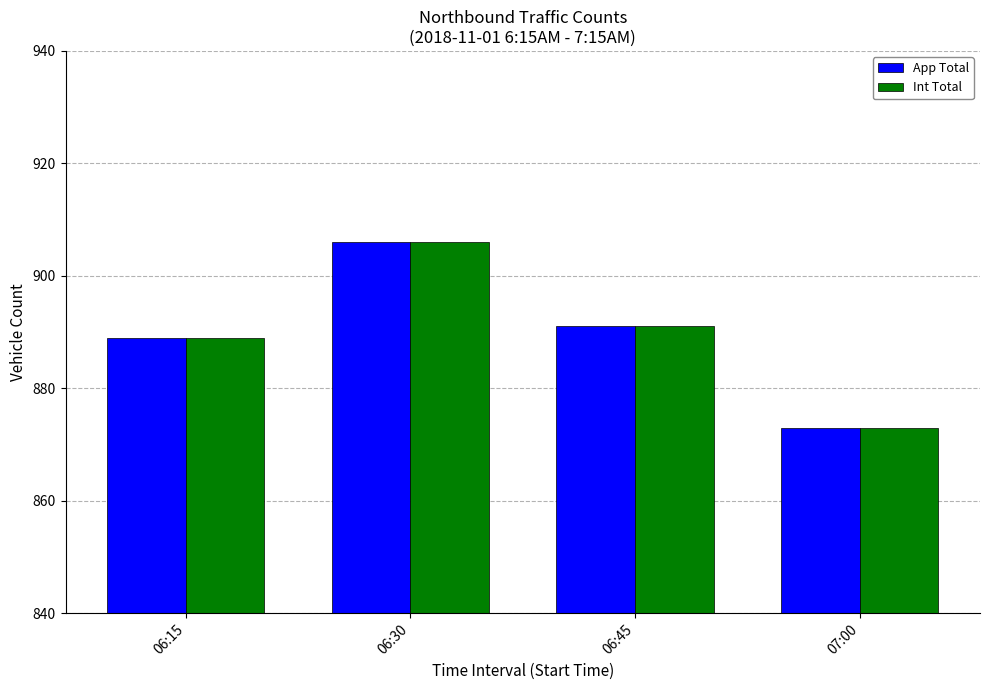

How many values in the Int Total series are below 891?

2